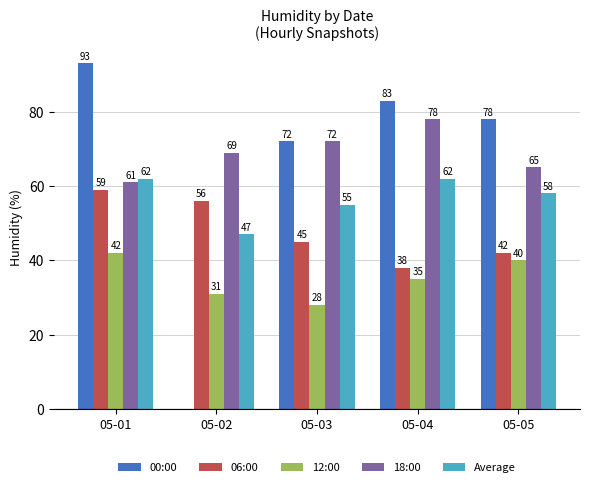

Reading left to right, extract all data points from this chart.

00:00: 05-01=93	05-02=0	05-03=72	05-04=83	05-05=78
06:00: 05-01=59	05-02=56	05-03=45	05-04=38	05-05=42
12:00: 05-01=42	05-02=31	05-03=28	05-04=35	05-05=40
18:00: 05-01=61	05-02=69	05-03=72	05-04=78	05-05=65
Average: 05-01=62	05-02=47	05-03=55	05-04=62	05-05=58